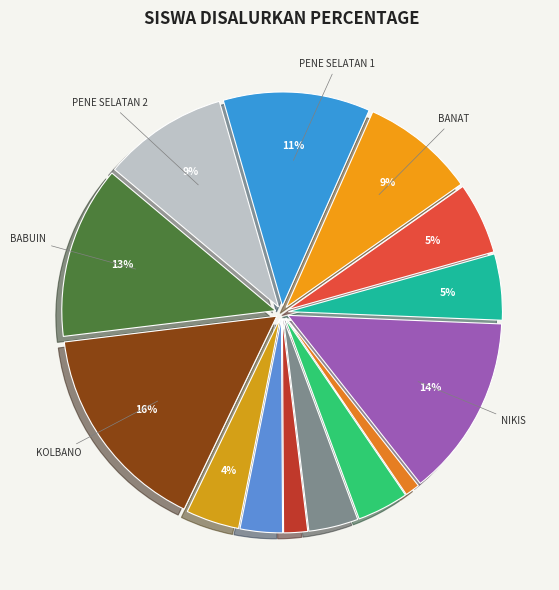

Count the number of slices in the pie.

14